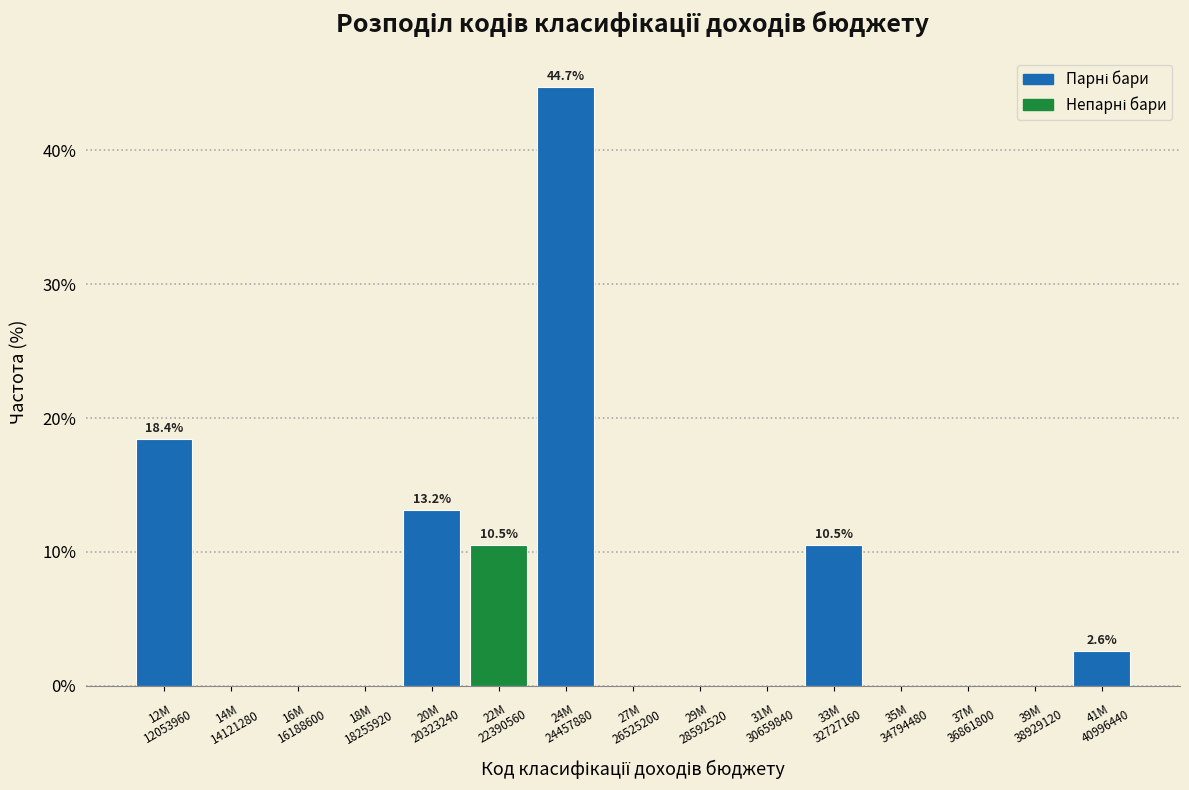

What is the sum of all values?

100.0